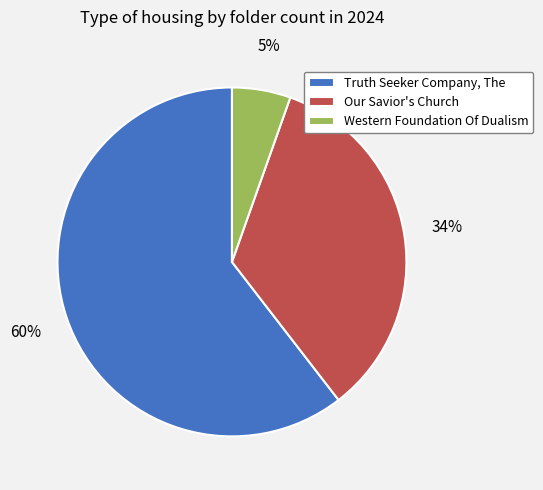

What is the largest slice in the pie chart?

Truth Seeker Company, The